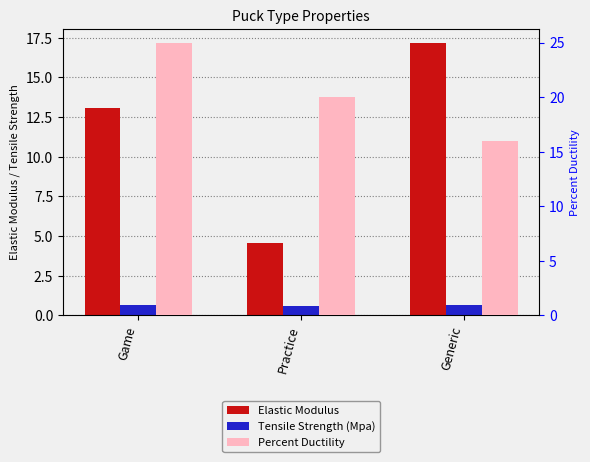

Is it true that Tensile Strength (Mpa) equals 0.7 at Generic?

True